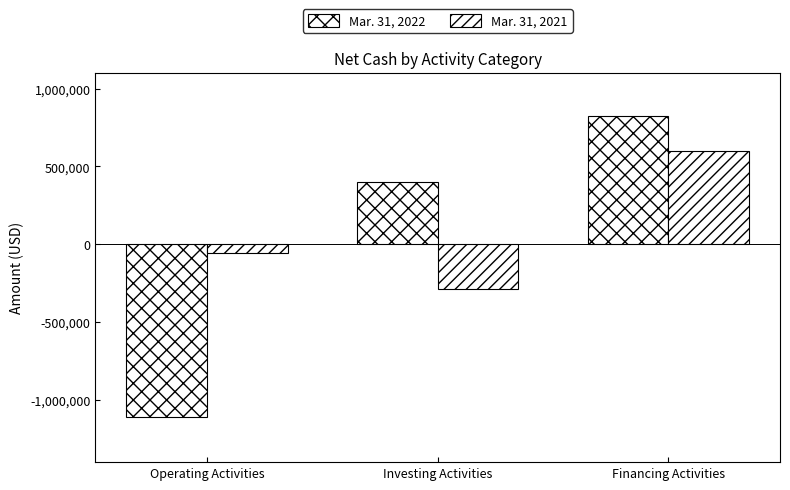

Between Operating Activities and Investing Activities, which series saw the biggest shift?

Mar. 31, 2022